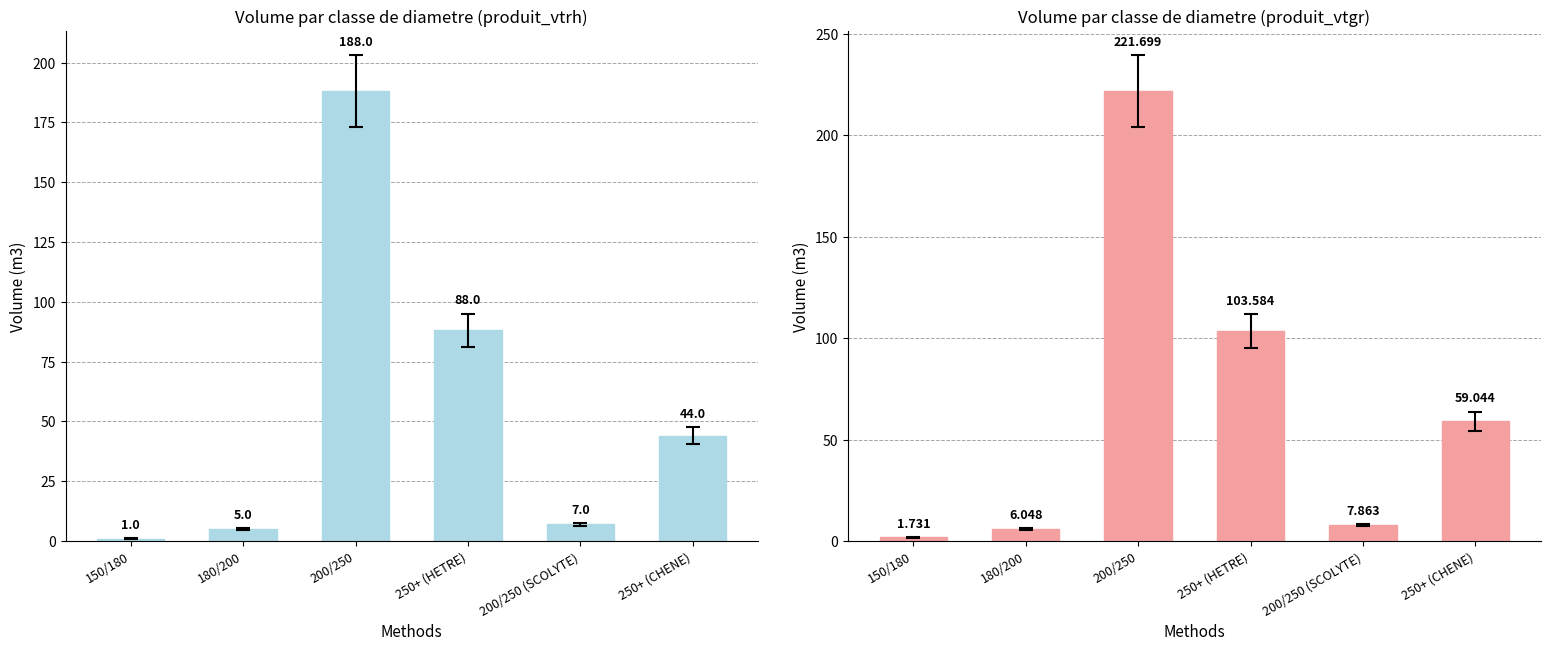

Are the bars horizontal?

No